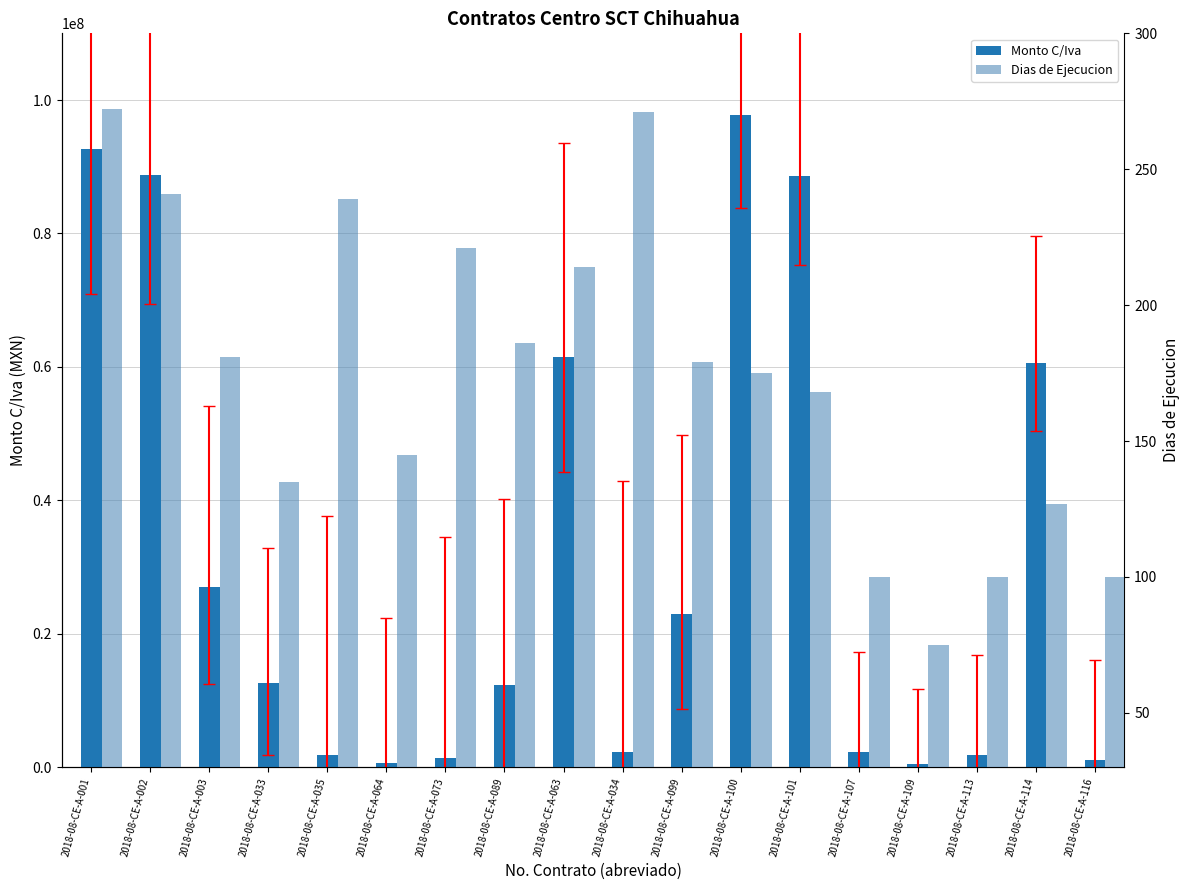

How many bars are there in each group?

2